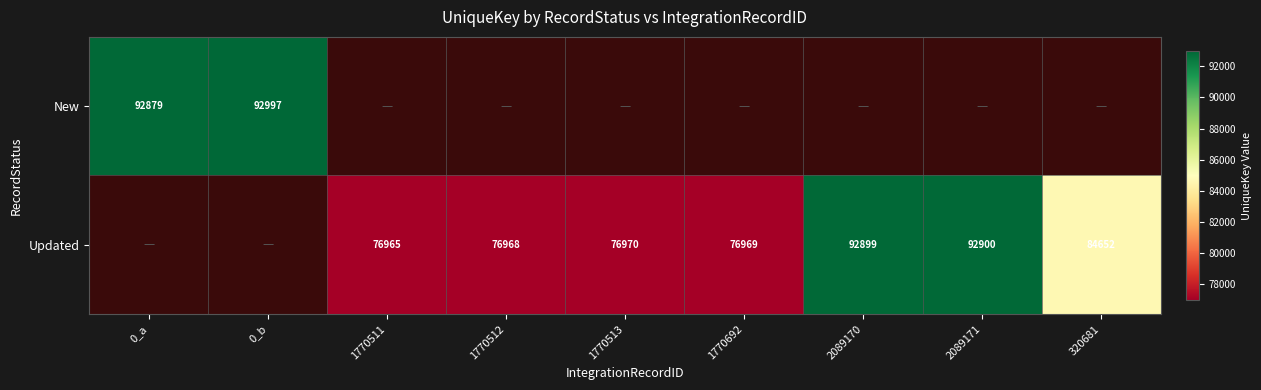

Is it true that Updated equals 92900 at 2089171?

True